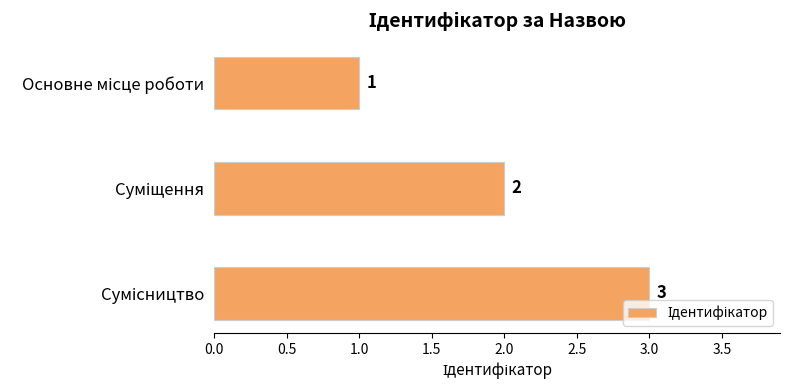

What is the value of the 1st bar from the top?

1